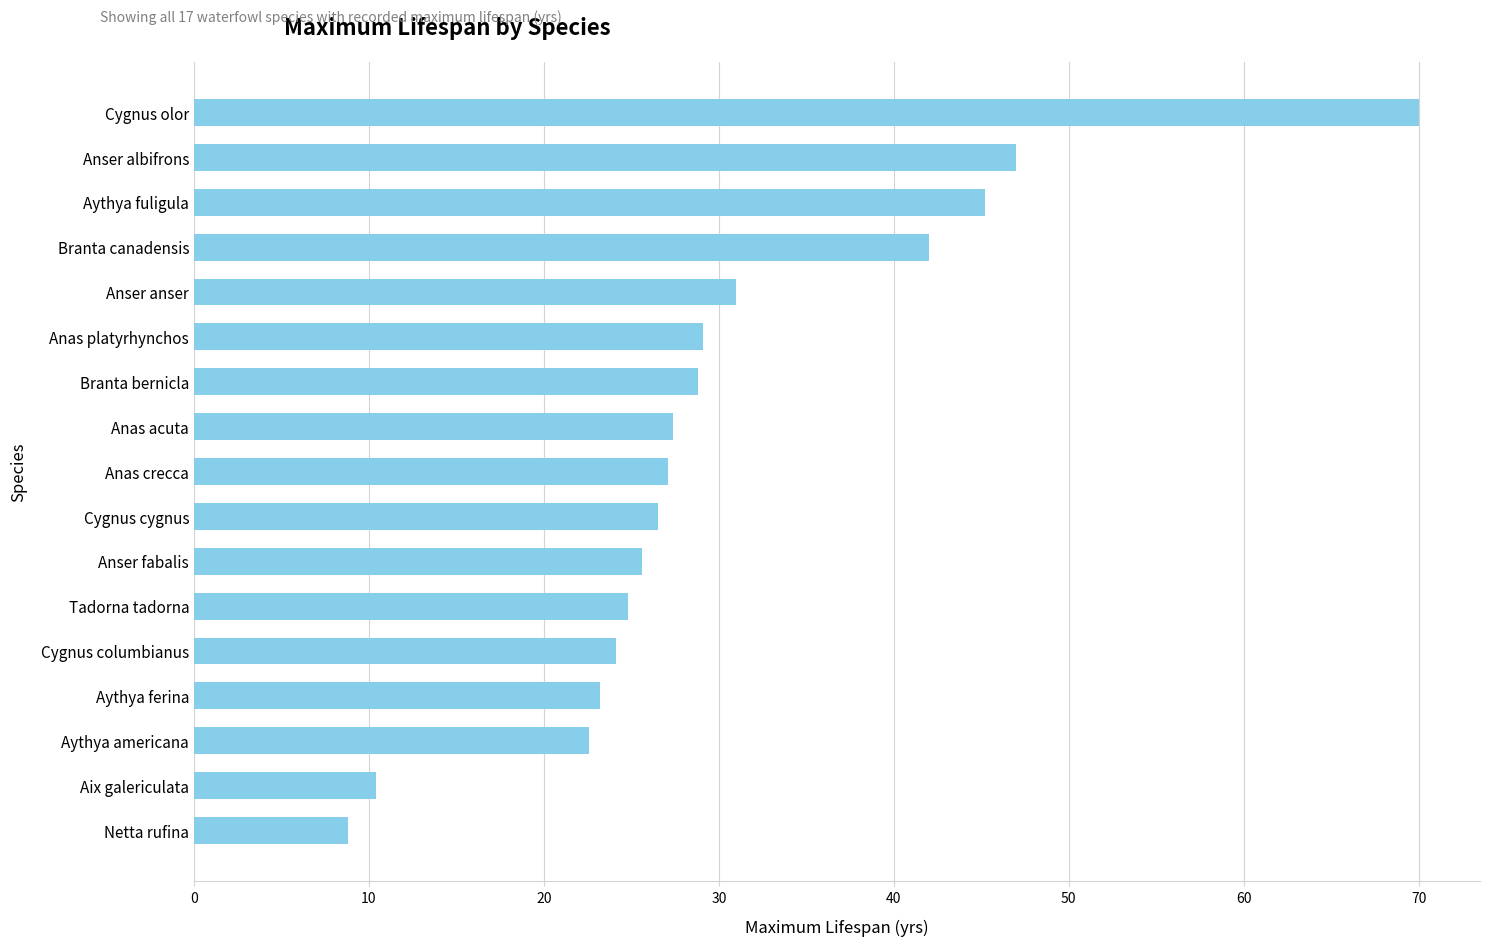

At which label is the value closest to 39?

Branta canadensis